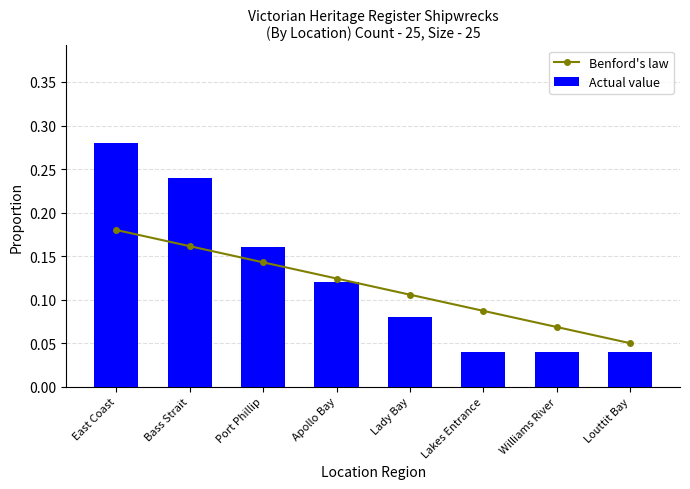

Reading right to left, extract all data points from this chart.

Benford's law: 0.1	0.1	0.1	0.1	0.1	0.1	0.2	0.2
Actual value: 0.0	0.0	0.0	0.1	0.1	0.2	0.2	0.3